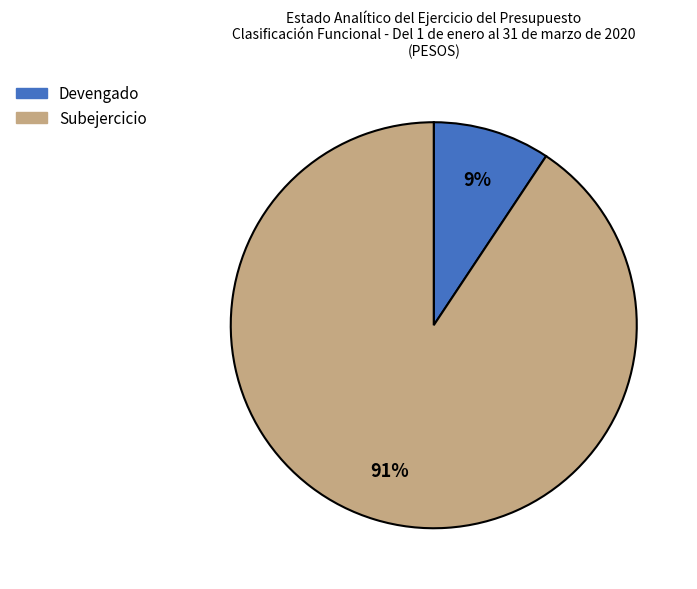

To the nearest percent, what is the average slice percentage?

50%